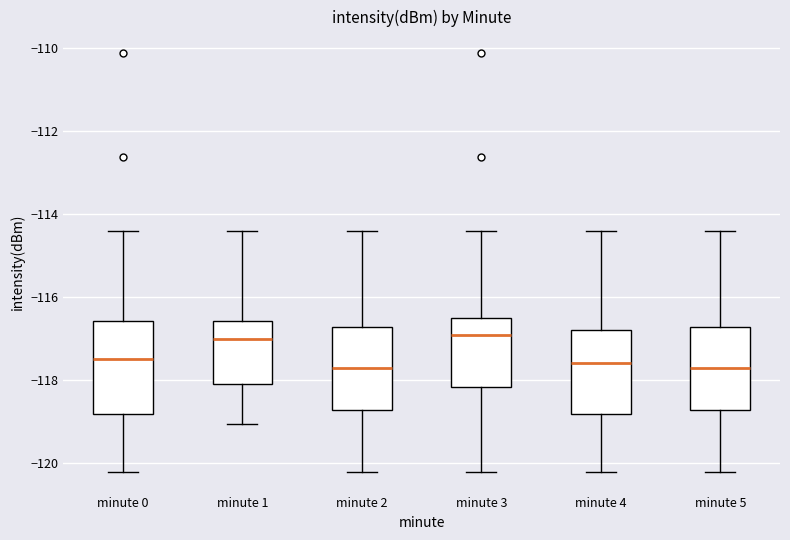

Which box is the tallest, from its lower edge to its upper edge?

minute 0